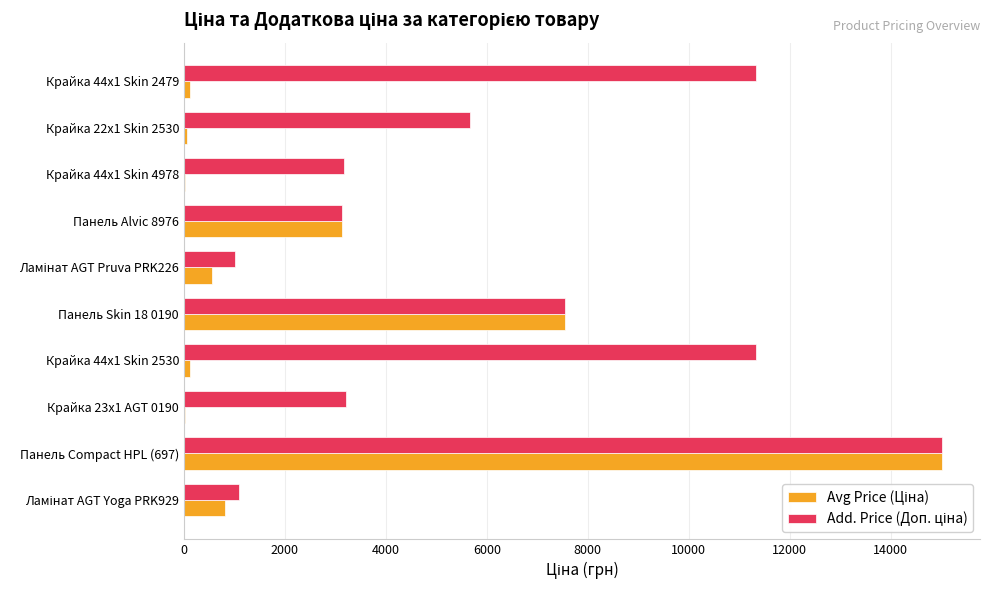

At which category is the sum across all series the highest?

Панель Compact HPL (697)